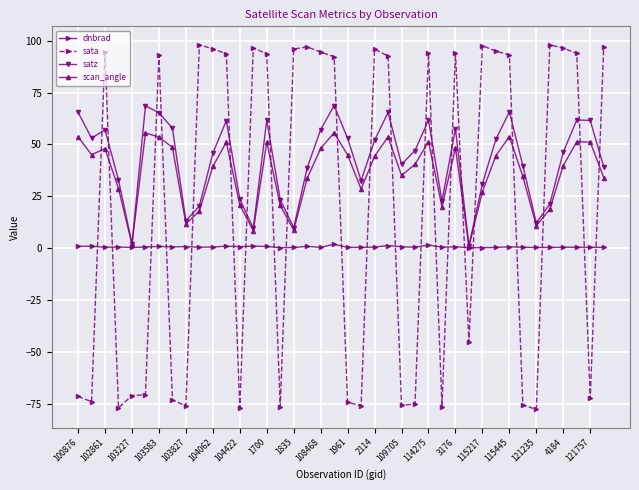

Which series has the largest range (max minus min)?

sata